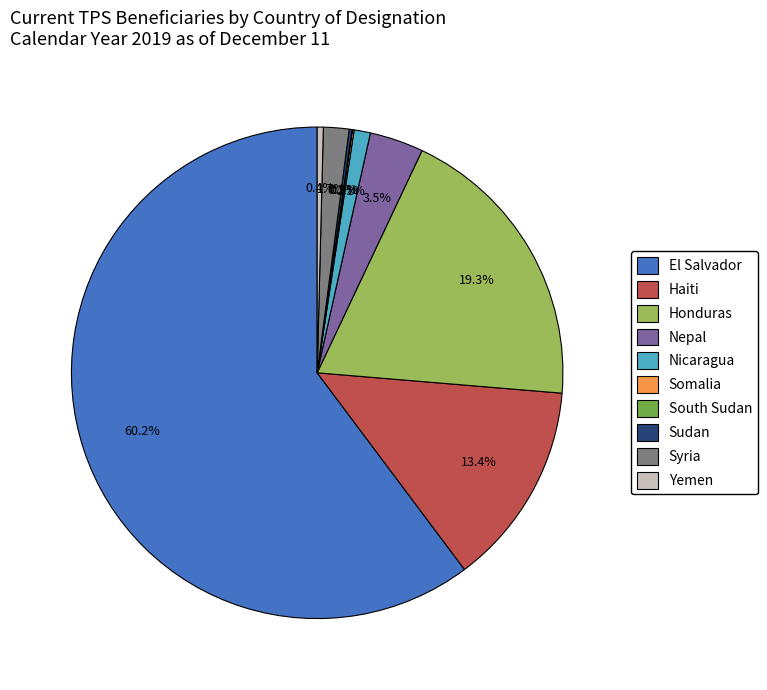

Between El Salvador and Nicaragua, which is larger?

El Salvador